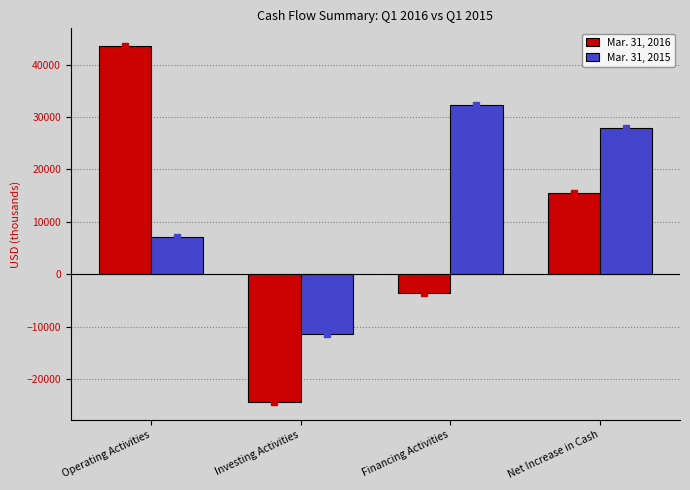

How many values in the Mar. 31, 2016 series are below 15612?

2